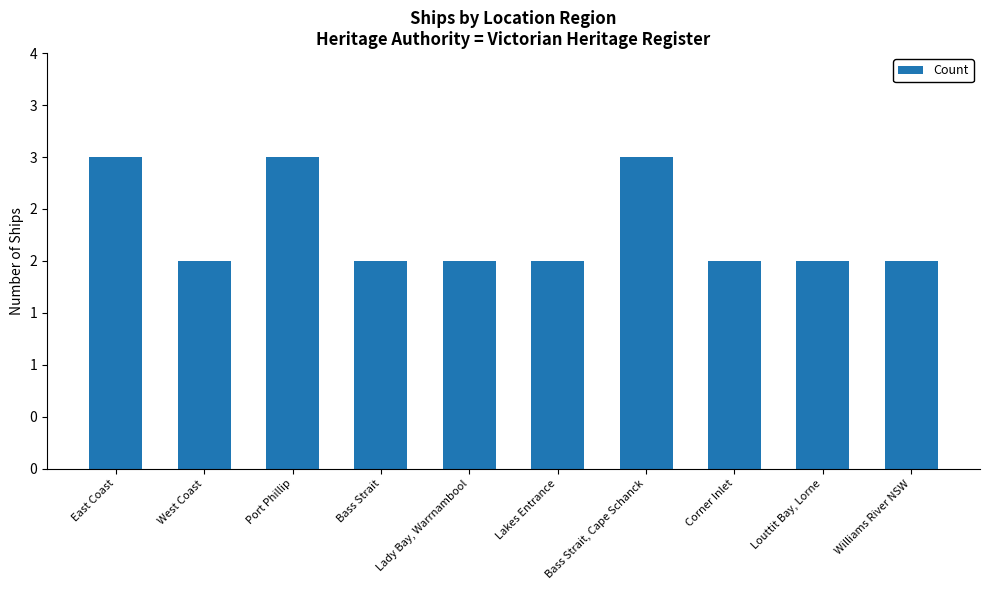

What position from the left is Williams River NSW?

10